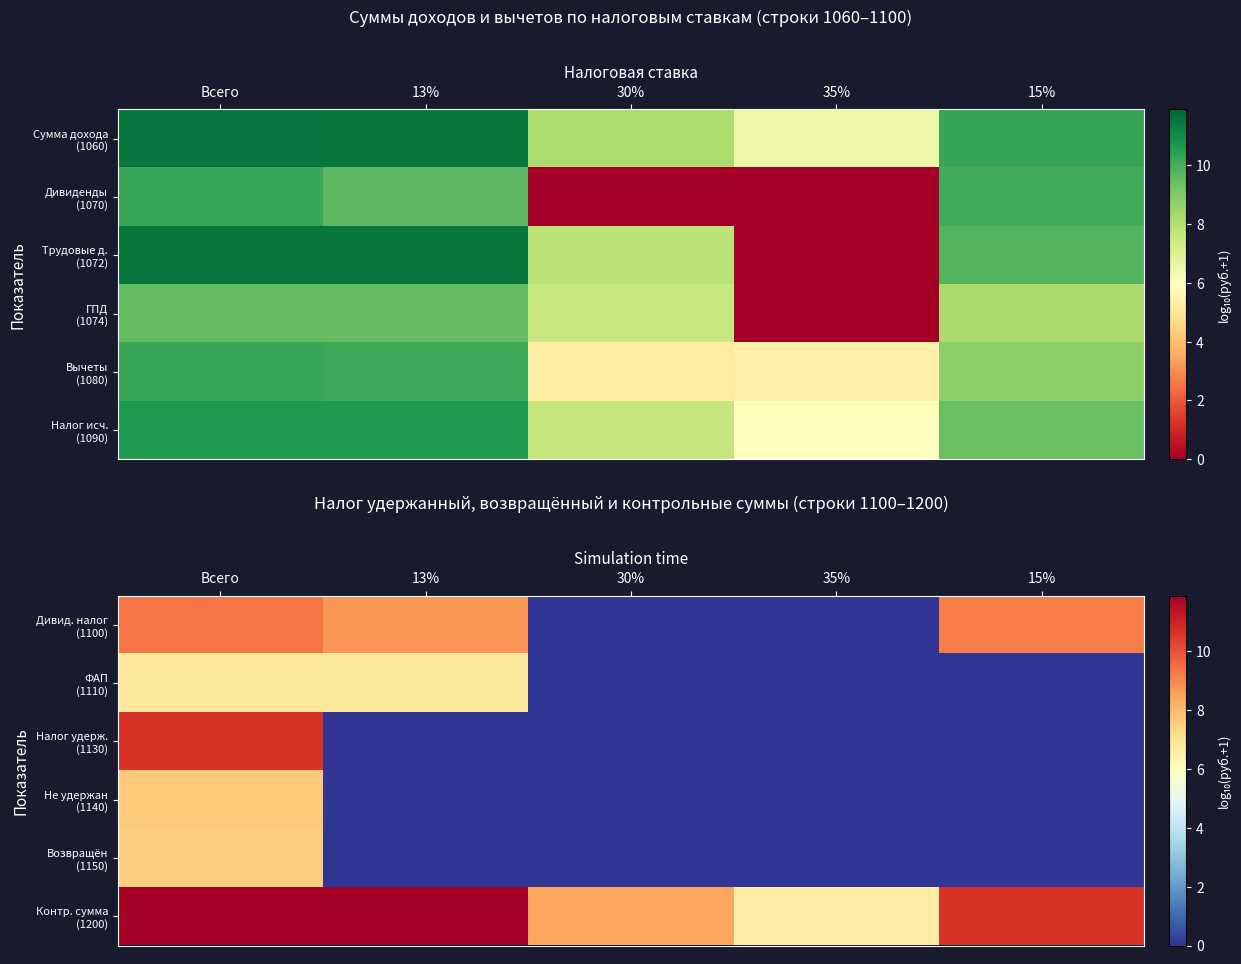

The ФАП (1110) series shows 6.8 at Всего. True or false?

True